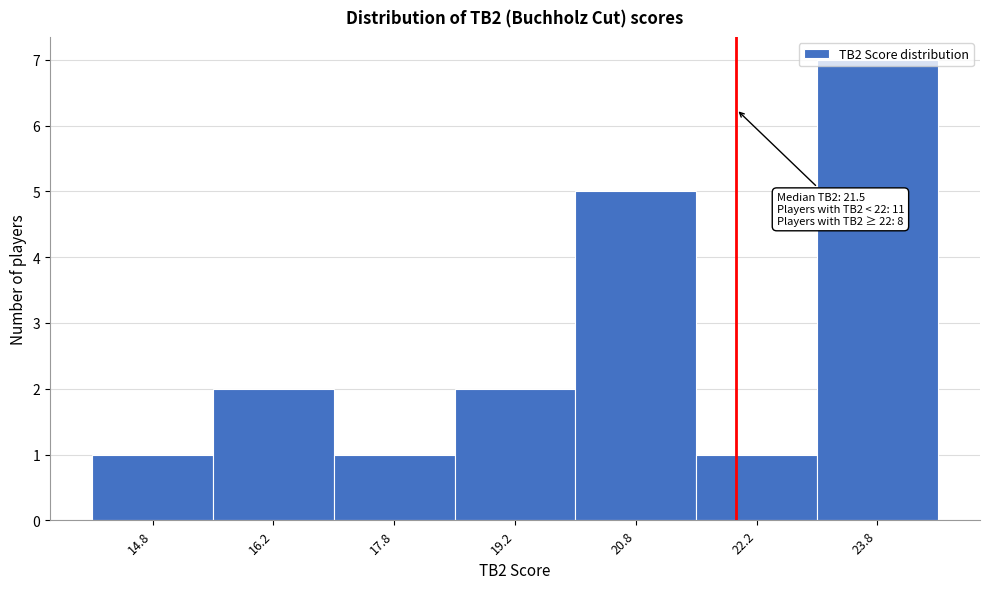

Which range on the x-axis has the tallest bar?

23.0 to 24.5